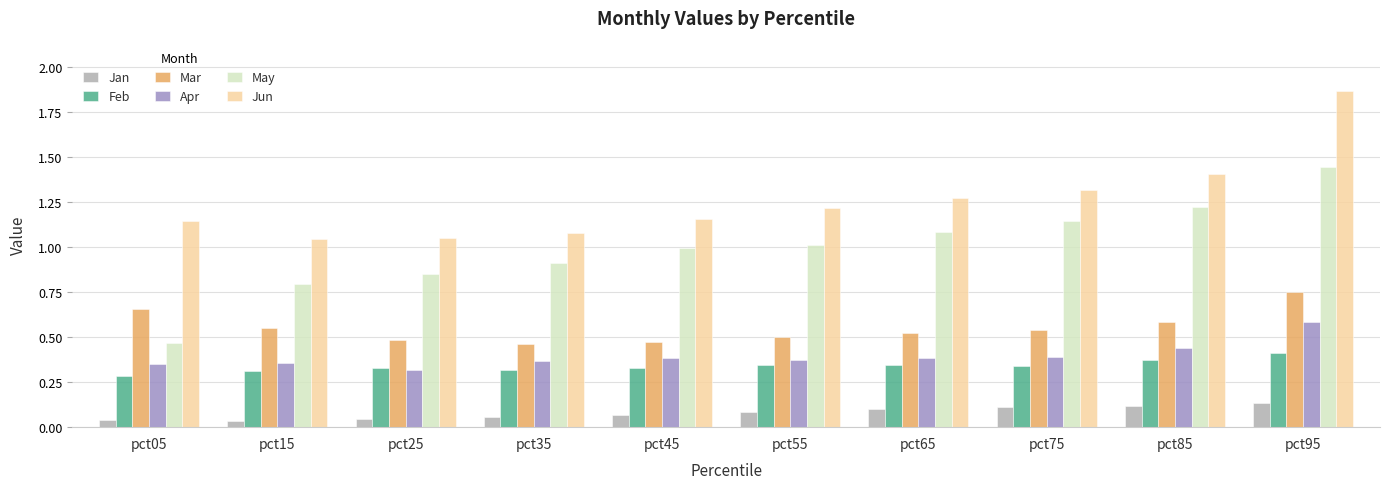

Which series has the largest range (max minus min)?

May